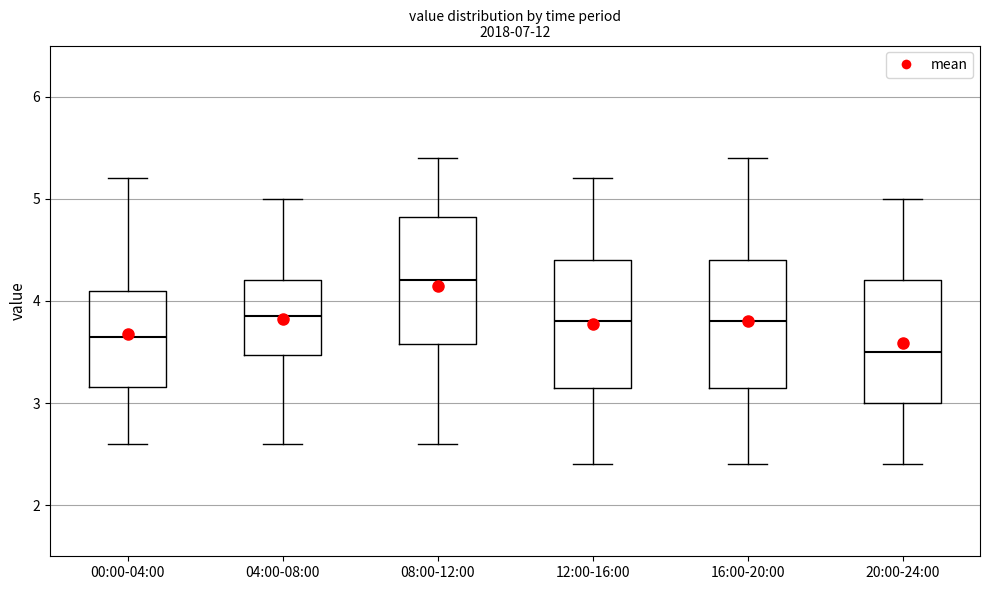

Reading left to right, transcribe this box plot: for each box, give where its median line is, the range the box spans, and where its two whiskers end, as read against the y-axis. The values are not printed on the chart, so give them approximately, as read against the axis.

00:00-04:00: median 3.7, box 3.2 to 4.1, whiskers 2.6 to 5.2
04:00-08:00: median 3.9, box 3.5 to 4.2, whiskers 2.6 to 5.0
08:00-12:00: median 4.2, box 3.6 to 4.8, whiskers 2.6 to 5.4
12:00-16:00: median 3.8, box 3.2 to 4.4, whiskers 2.4 to 5.2
16:00-20:00: median 3.8, box 3.2 to 4.4, whiskers 2.4 to 5.4
20:00-24:00: median 3.5, box 3.0 to 4.2, whiskers 2.4 to 5.0